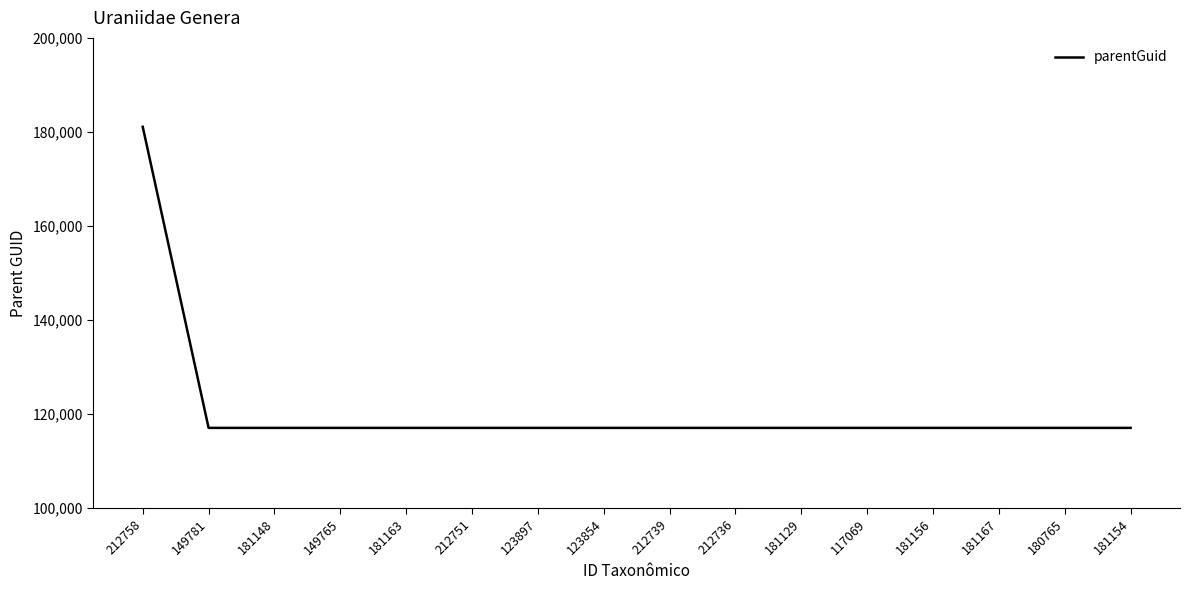

What is the sum of all values?

1937095